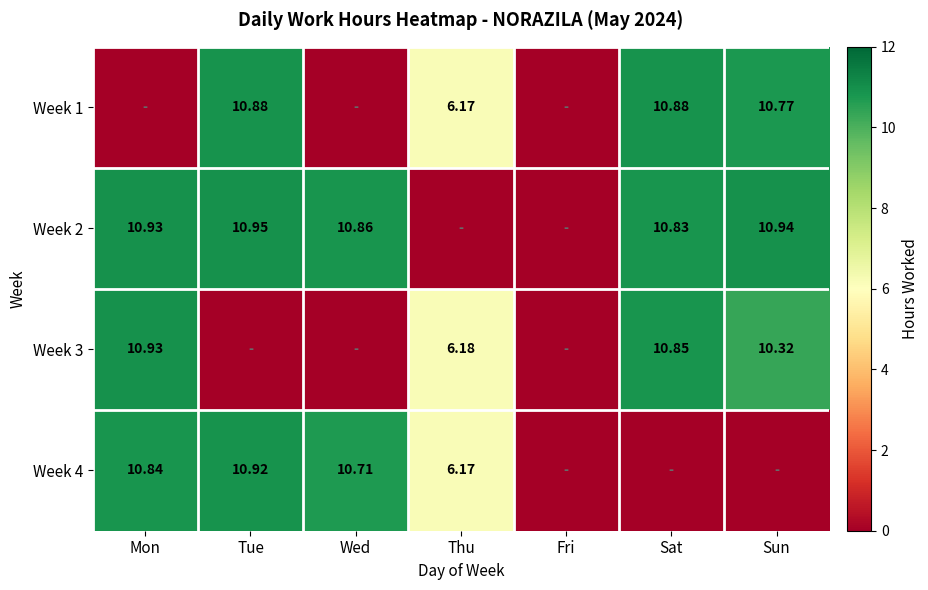

Is the value of Week 4 at Thu greater than the value of Week 1 at Tue?

No